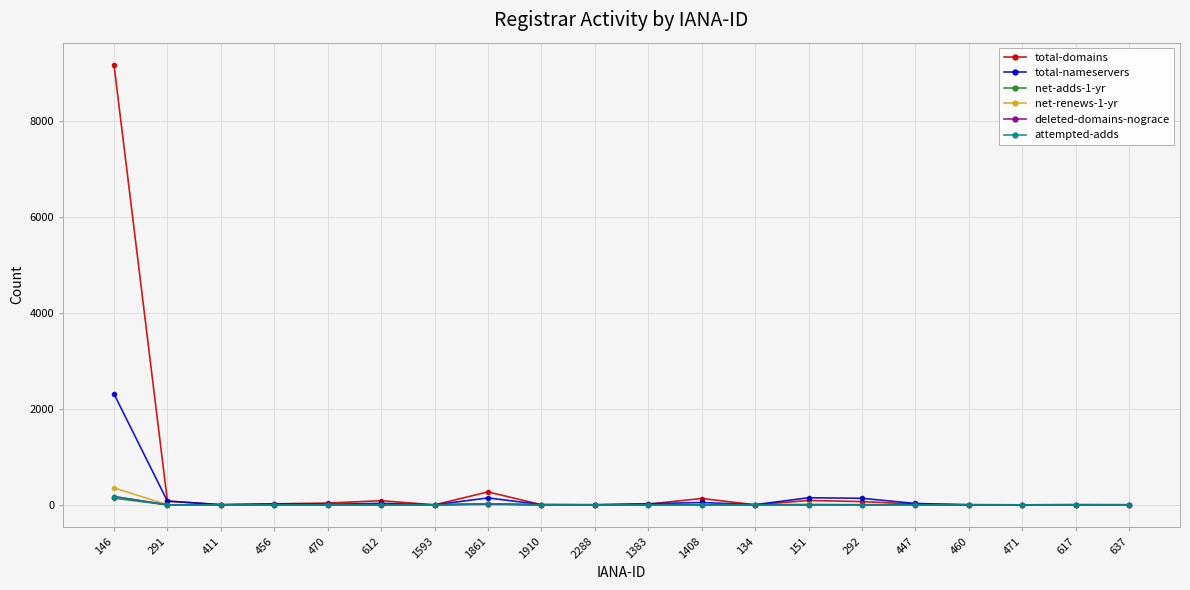

How many data points in net-renews-1-yr are above 0?

7